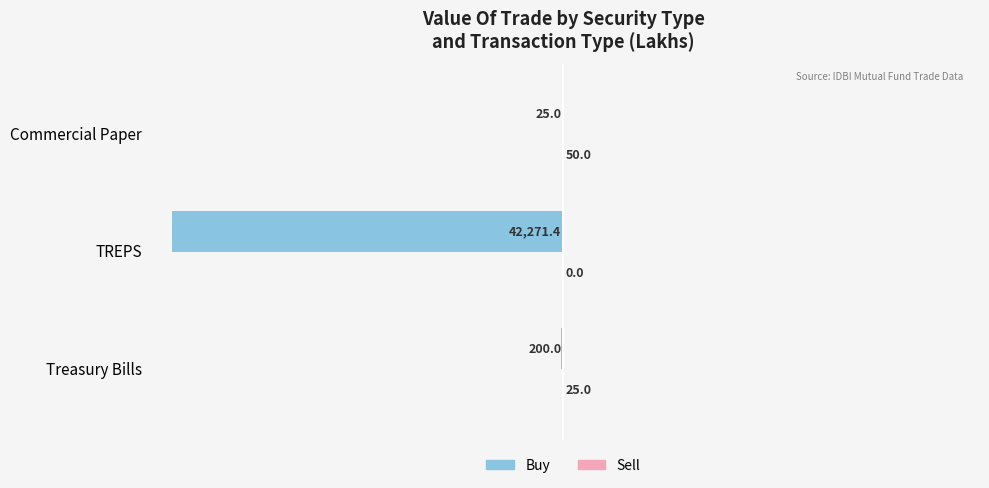

Between Treasury Bills and TREPS, which series saw the biggest shift?

Buy